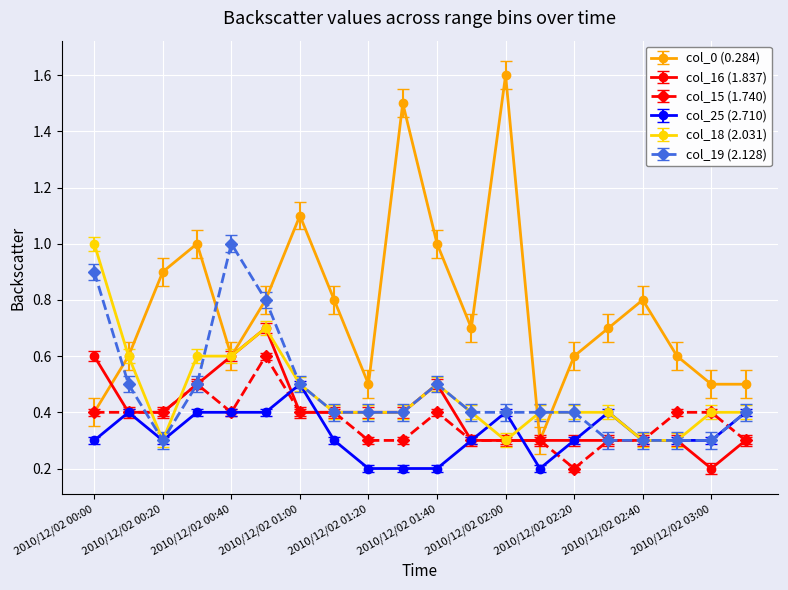

Which series has the widest spread of values?

col_0 (0.284)